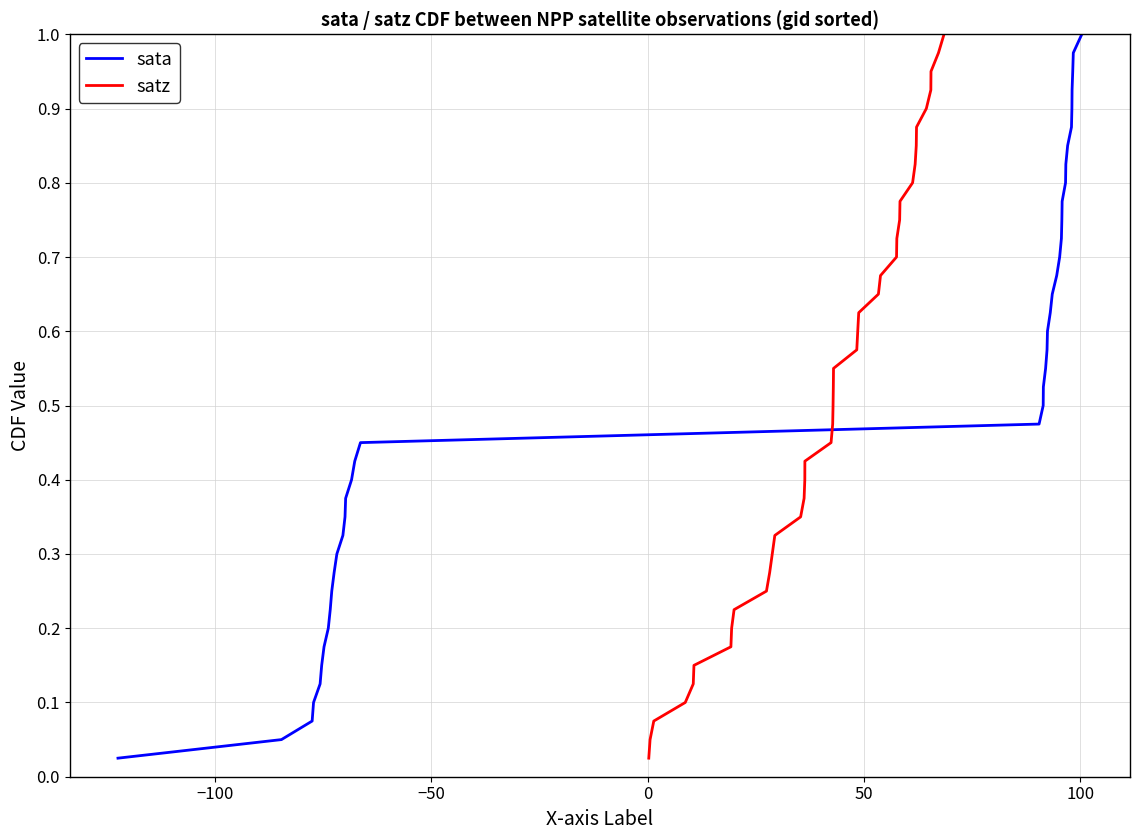

True or false: satz has a value of 0.2 at 19.

False